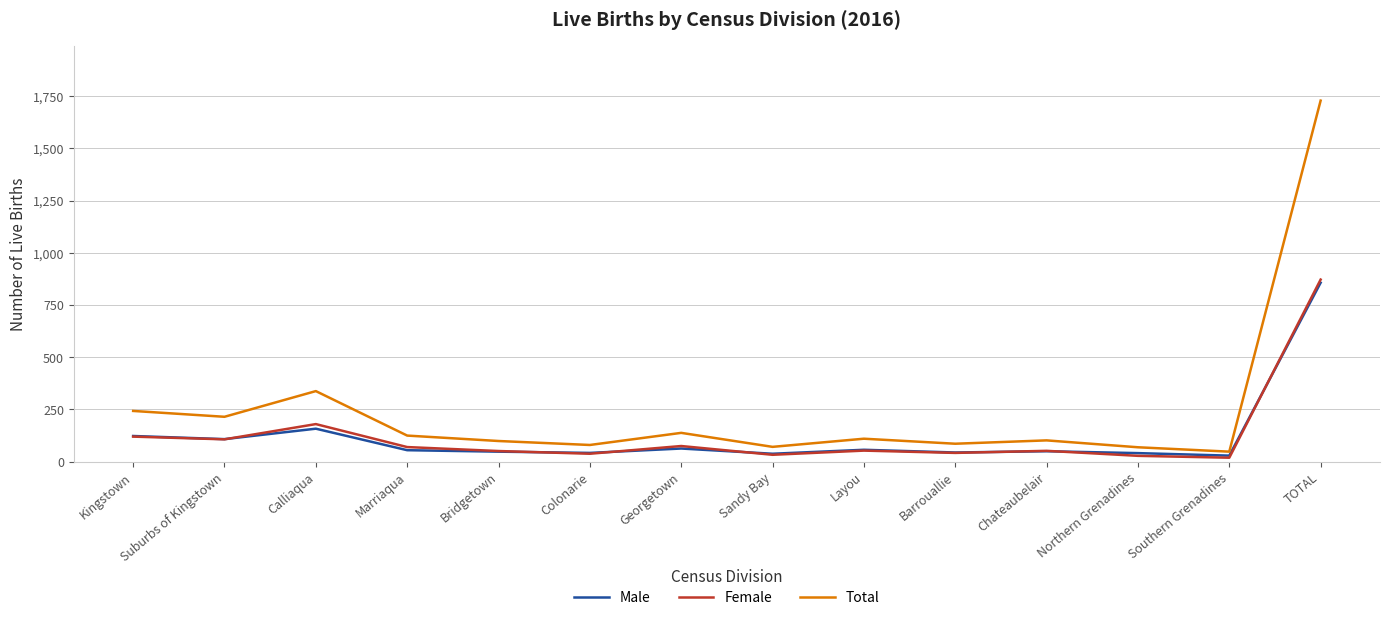

Which series has the widest spread of values?

Total